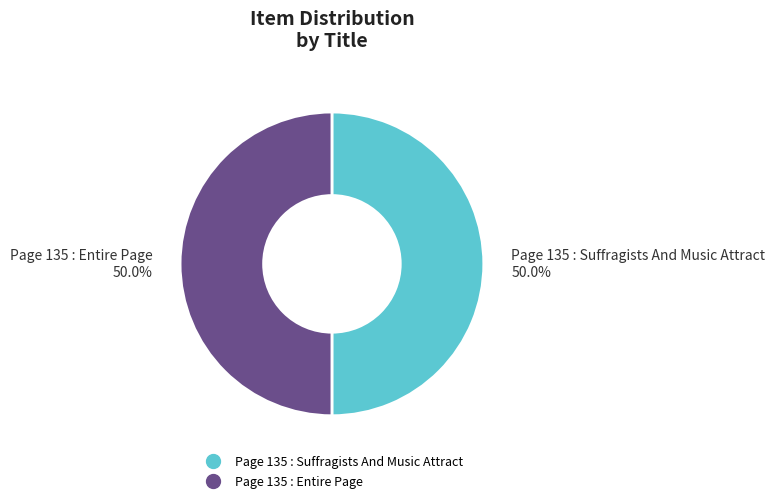

Is it true that Page 135 : Suffragists And Music Attract is 38% of the pie?

False